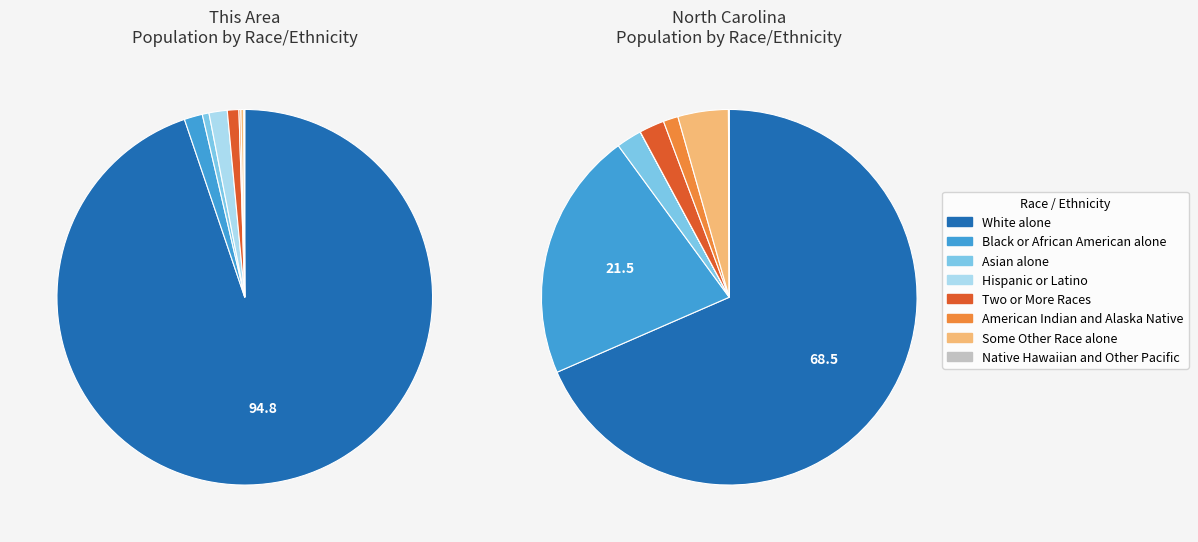

True or false: Two or More Races accounts for 1% of the total.

True